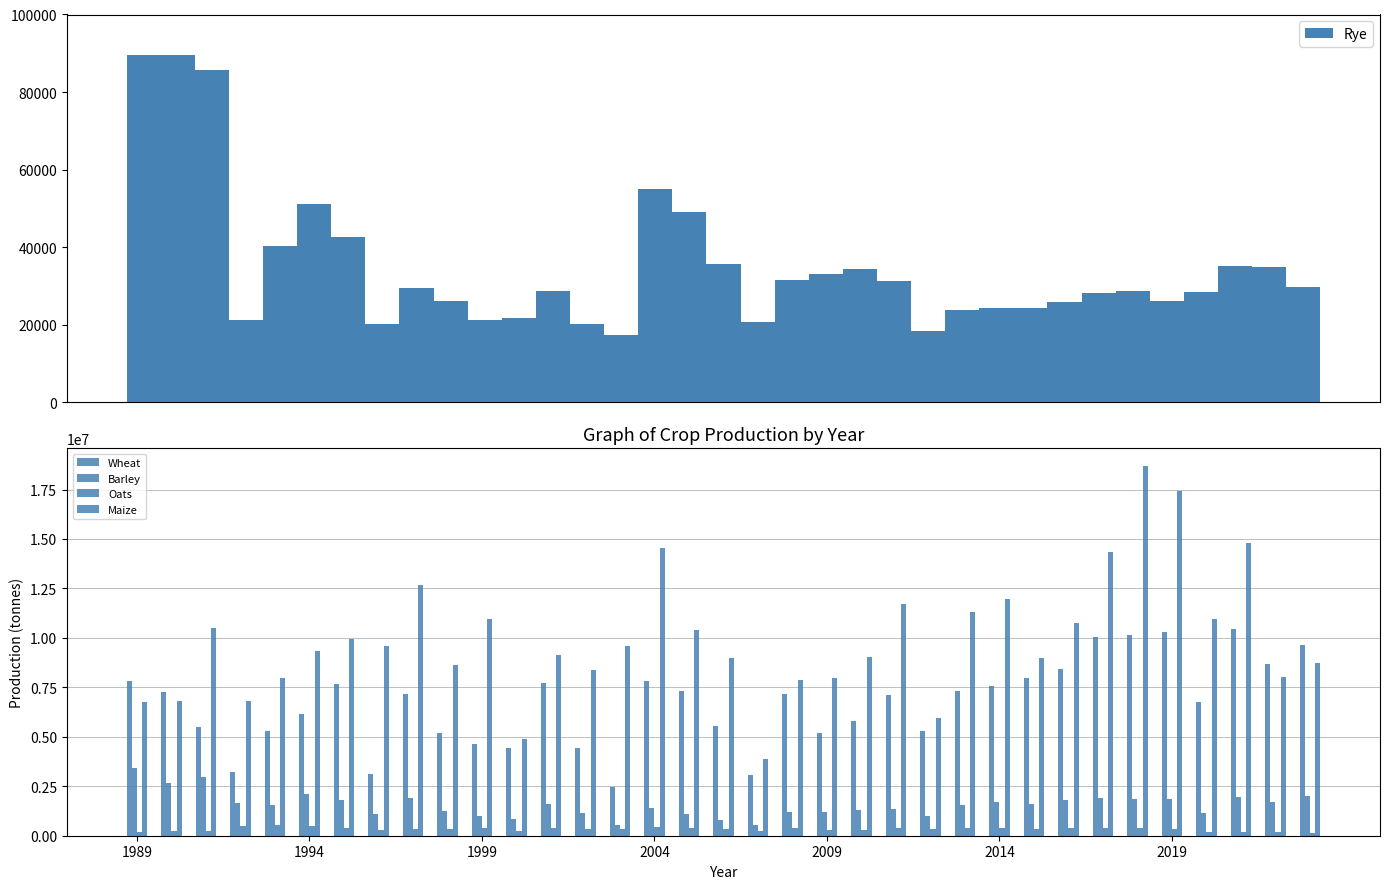

What is the lowest value of the Barley series?

531420